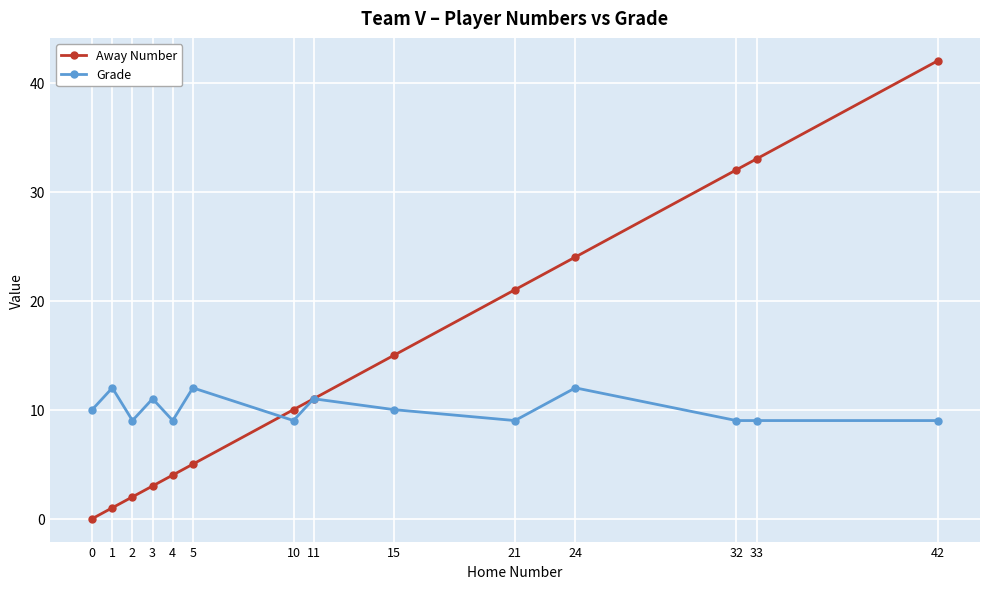

How many series are shown in this chart?

2